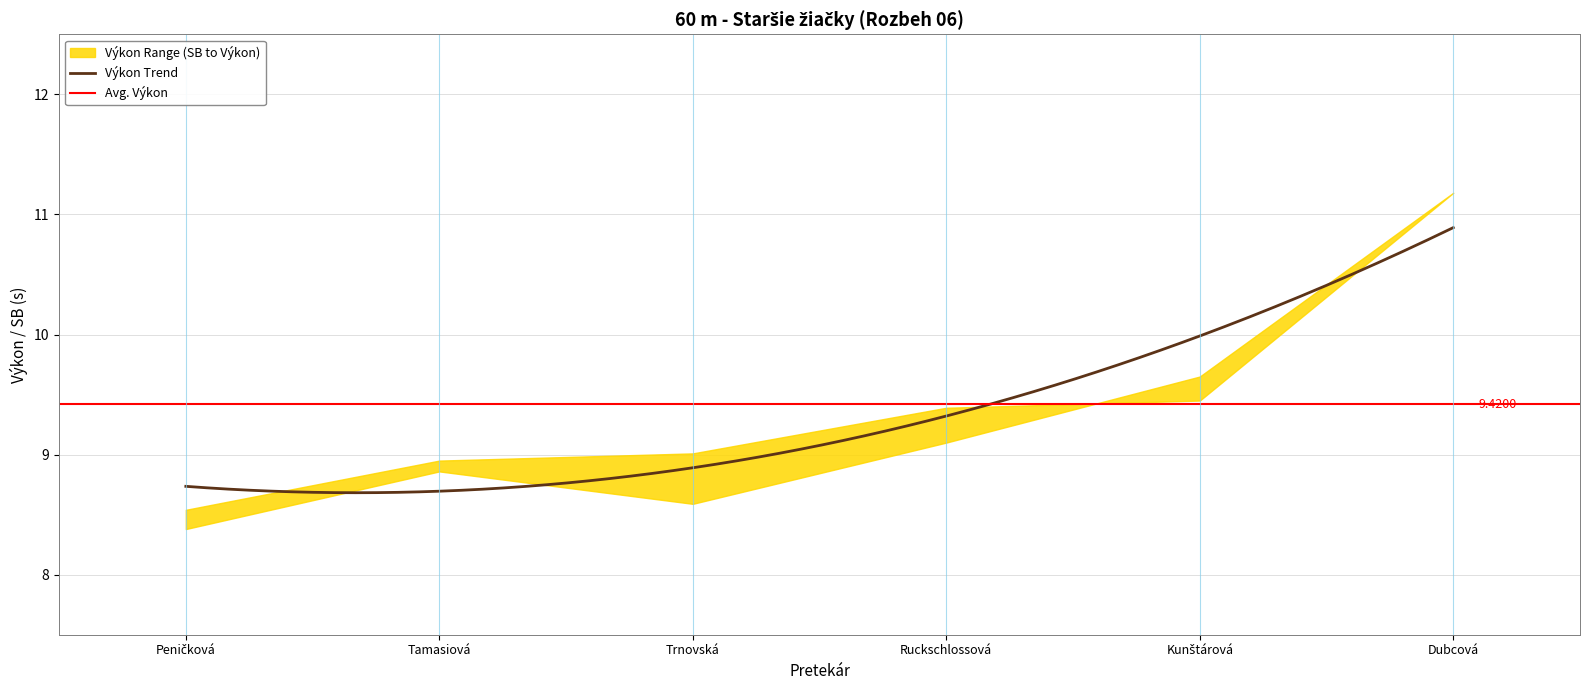

What is the maximum value shown in the chart?

11.2